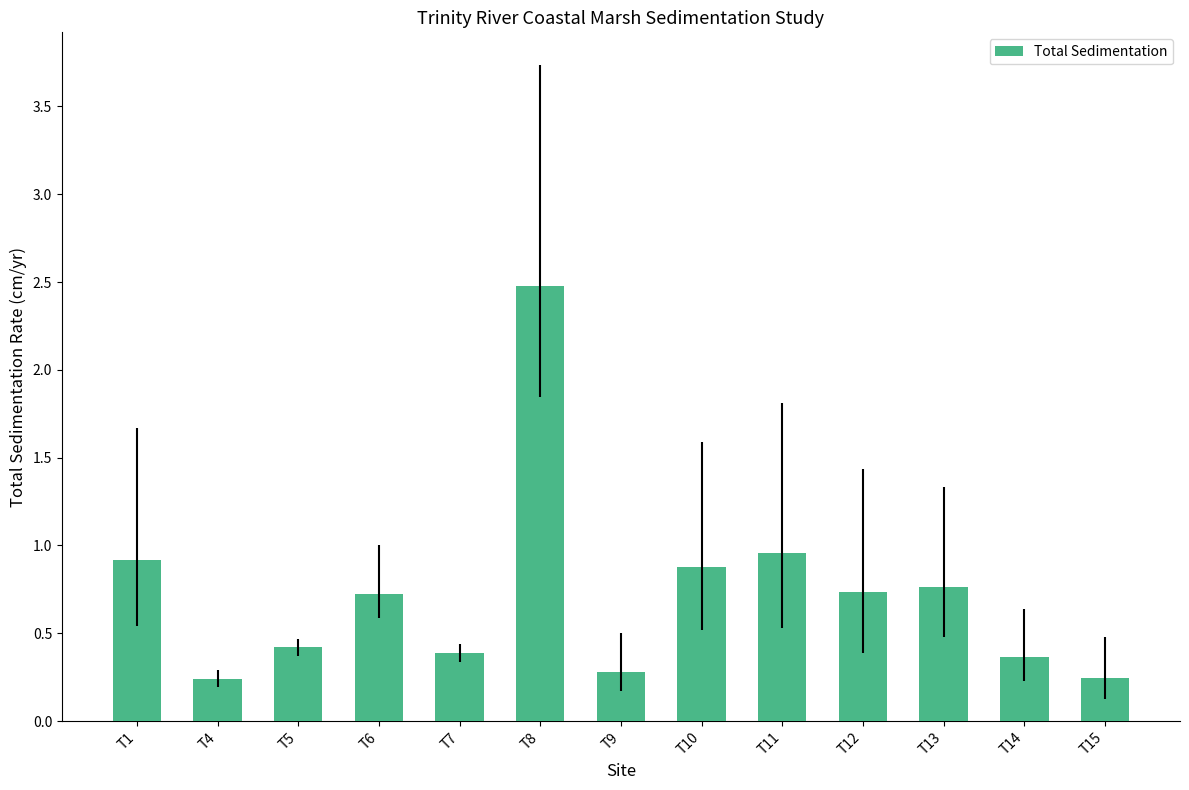

What is the maximum value shown in the chart?

2.5